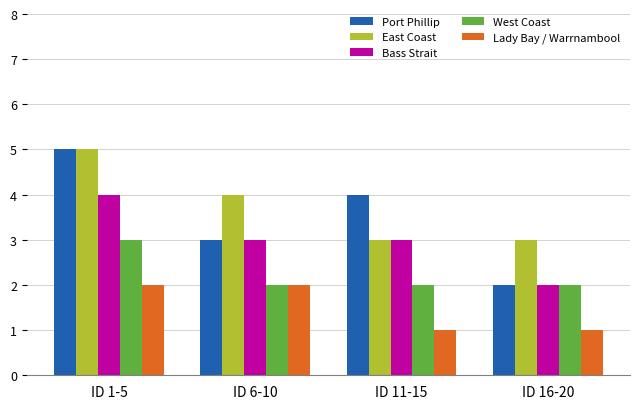

At which category is the sum across all series the highest?

ID 1-5